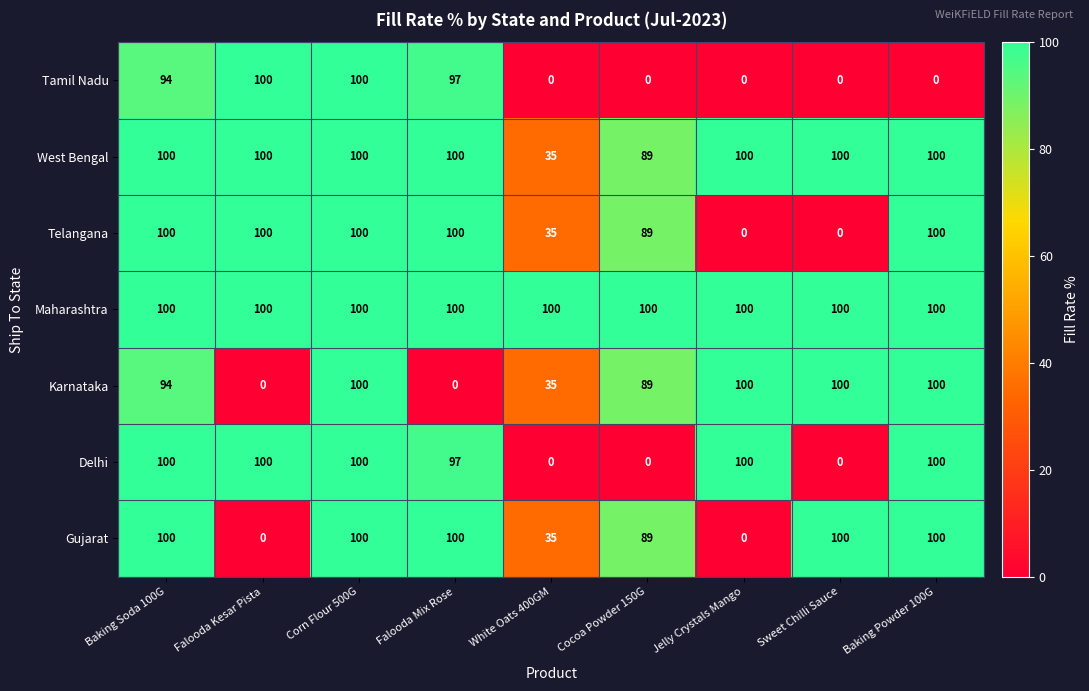

Is it true that Karnataka equals 162 at Baking Soda 100G?

False